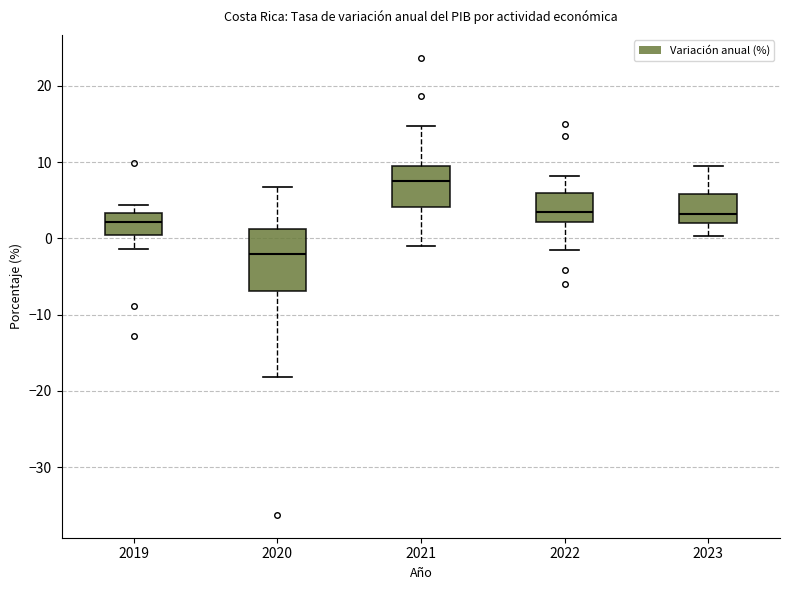

Comparing the boxes themselves (not the whiskers), which one is the tallest?

2020